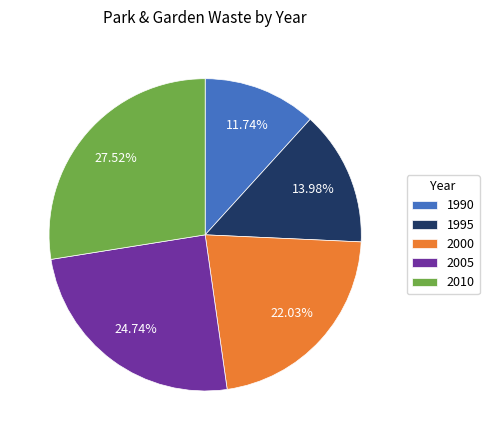

What is the ratio of the value at 2005 to the value at 1990?

2.1